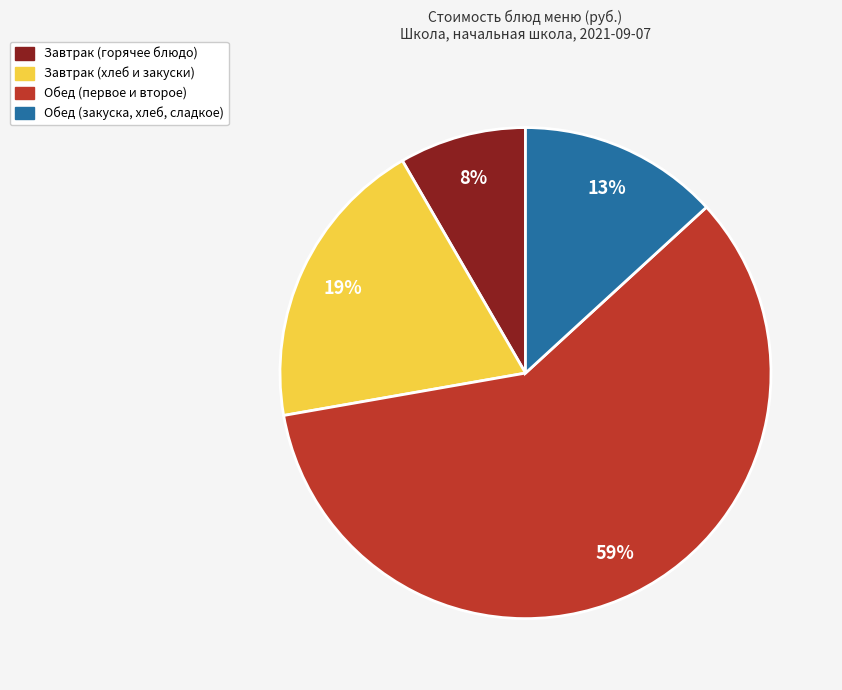

Does any single category account for the majority?

Yes